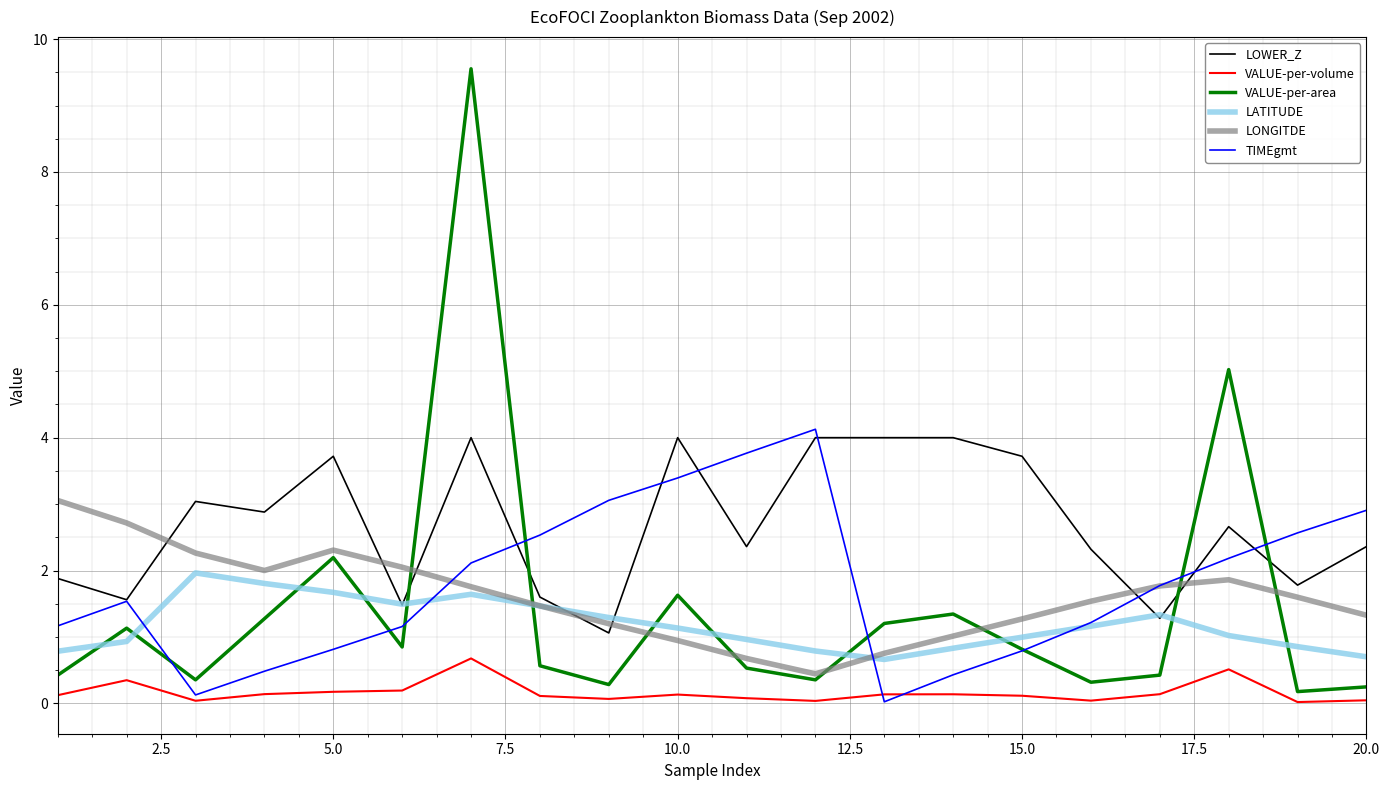

Which series has the largest range (max minus min)?

VALUE-per-area